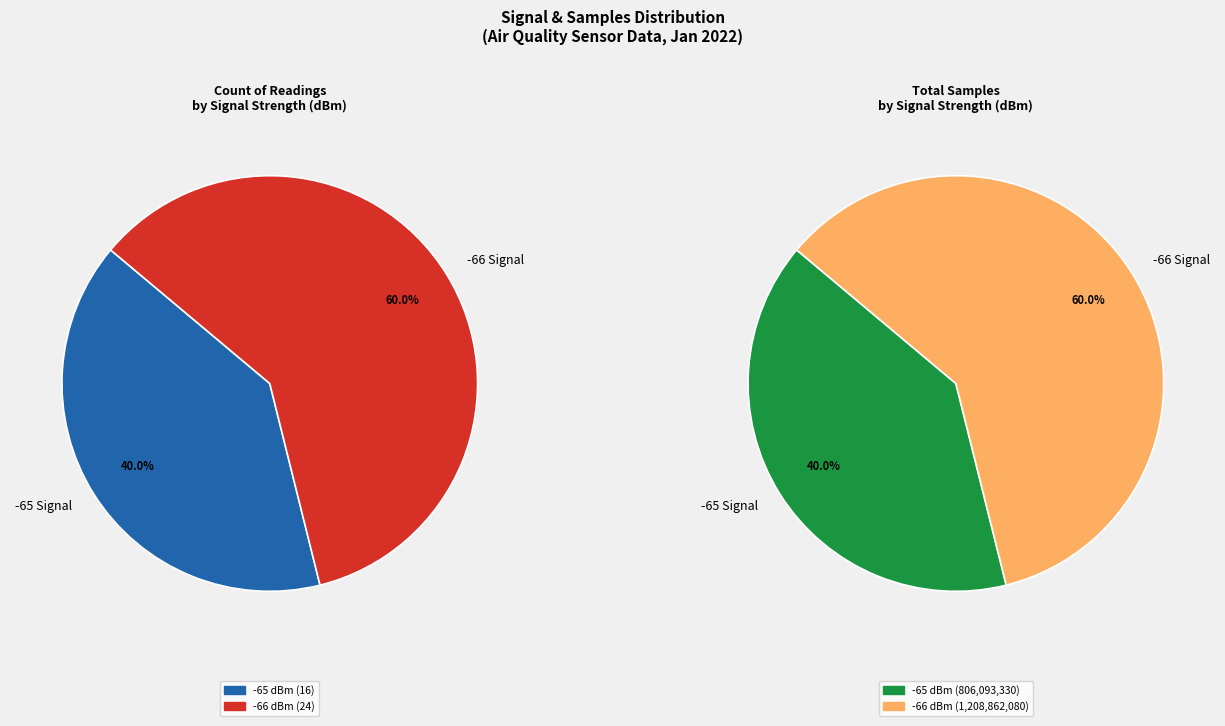

The 30 slice represents 17% of the pie. True or false?

False